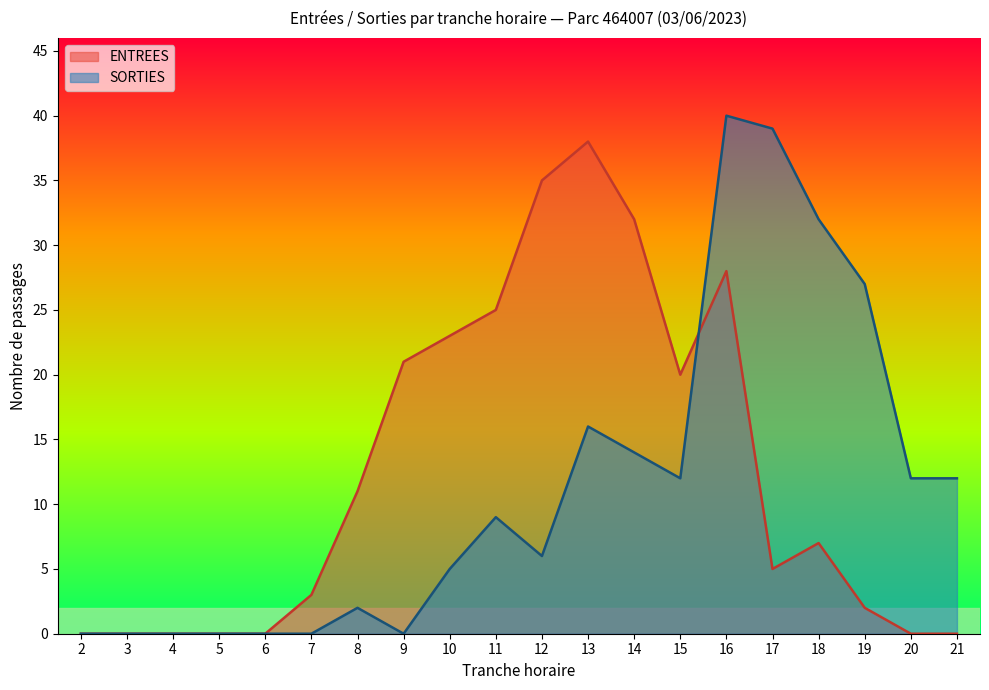

True or false: ENTREES has more than 2 points higher than both neighbors.

True